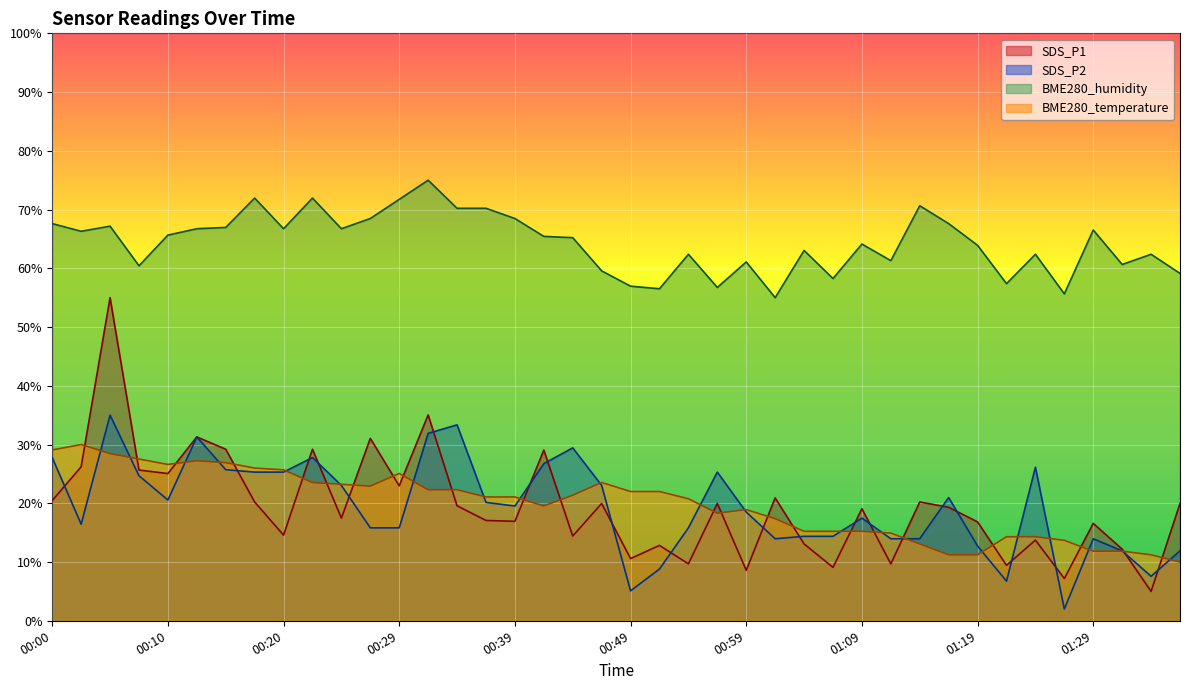

What are all the series names shown in the legend?

SDS_P1, SDS_P2, BME280_humidity, BME280_temperature